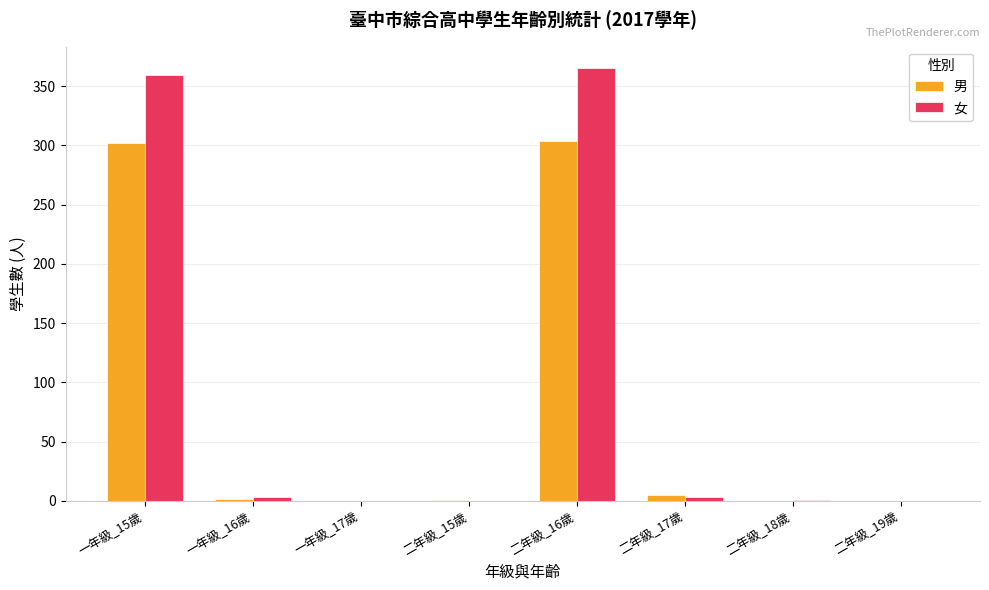

What is the sum of all 男 values?

614